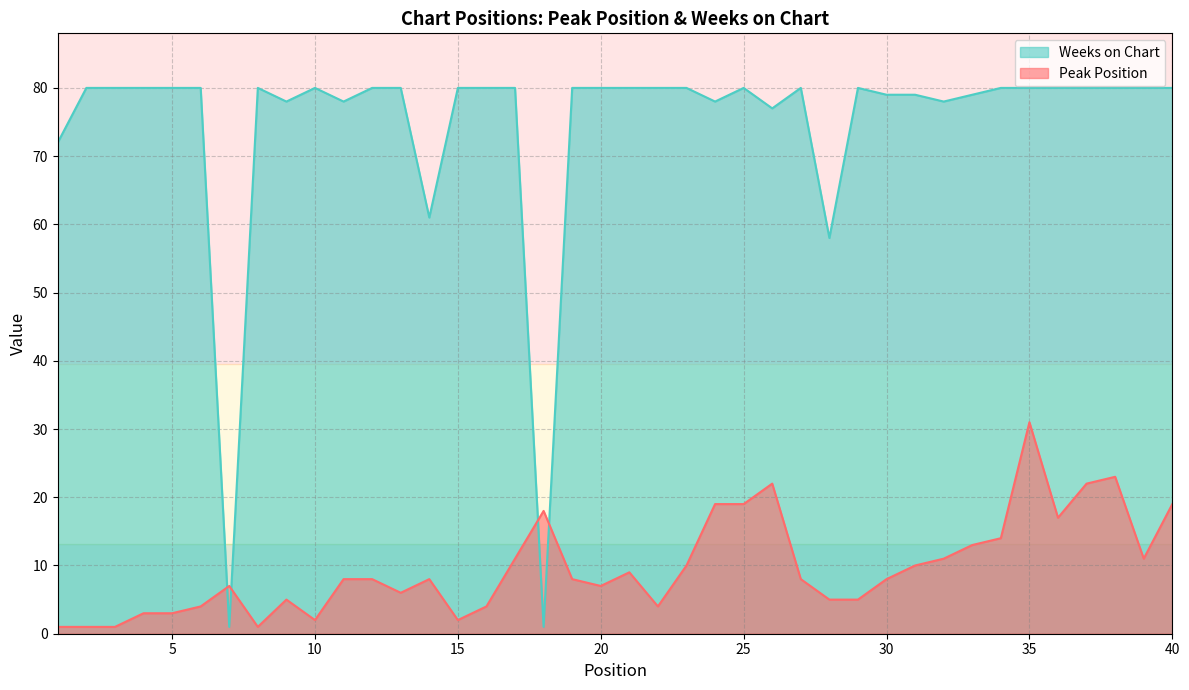

What is the spread (max minus min) of values at 39?

69